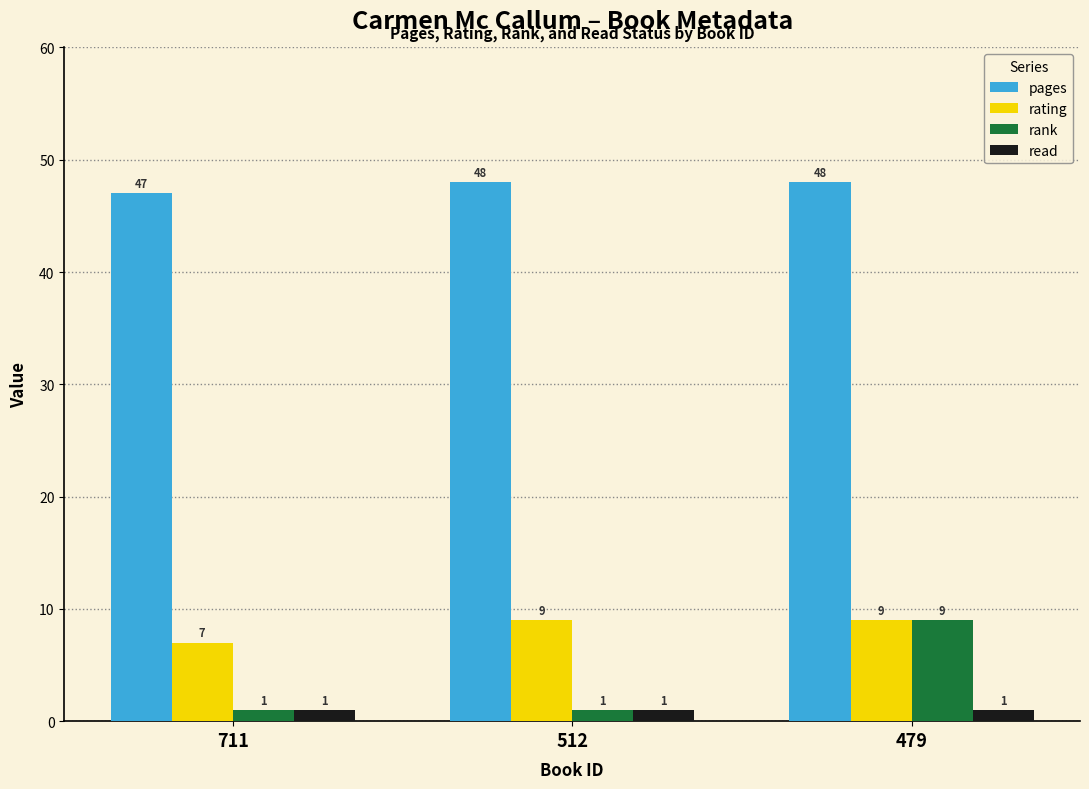

At which category is the sum across all series the highest?

479